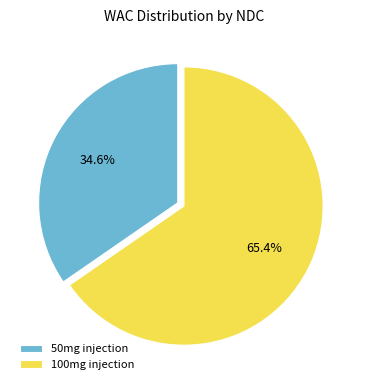

How many slices are in this pie chart?

2